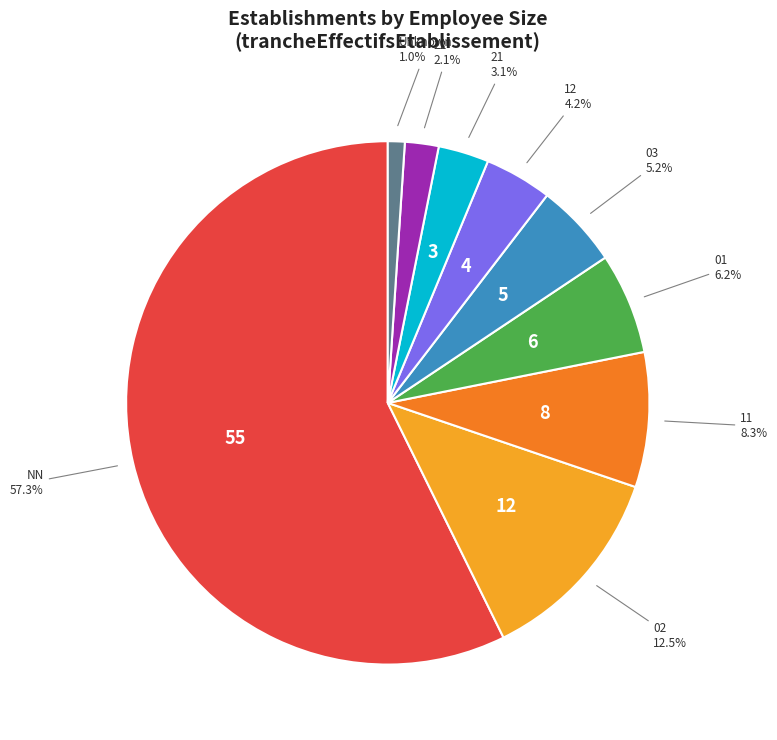

Does 21 account for over 50% of the chart?

No